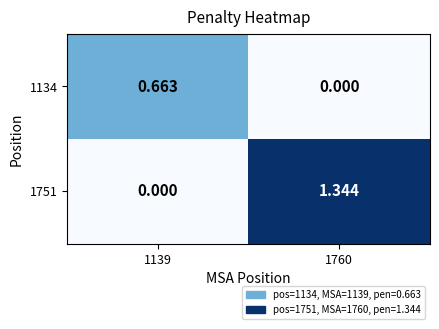

Is the value of 1134 at 1139 greater than the value of 1751 at 1760?

No